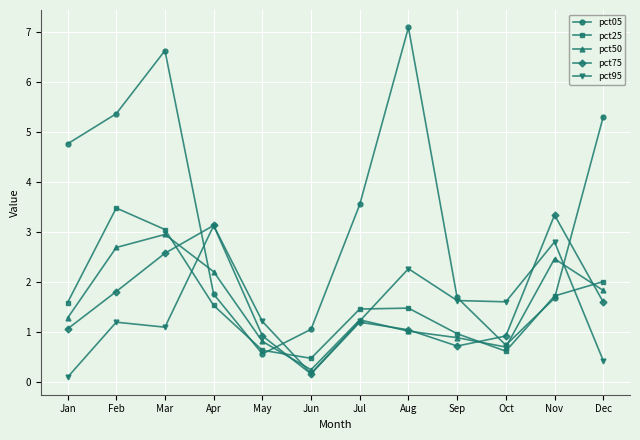

What is the sum of all pct75 values?

18.5